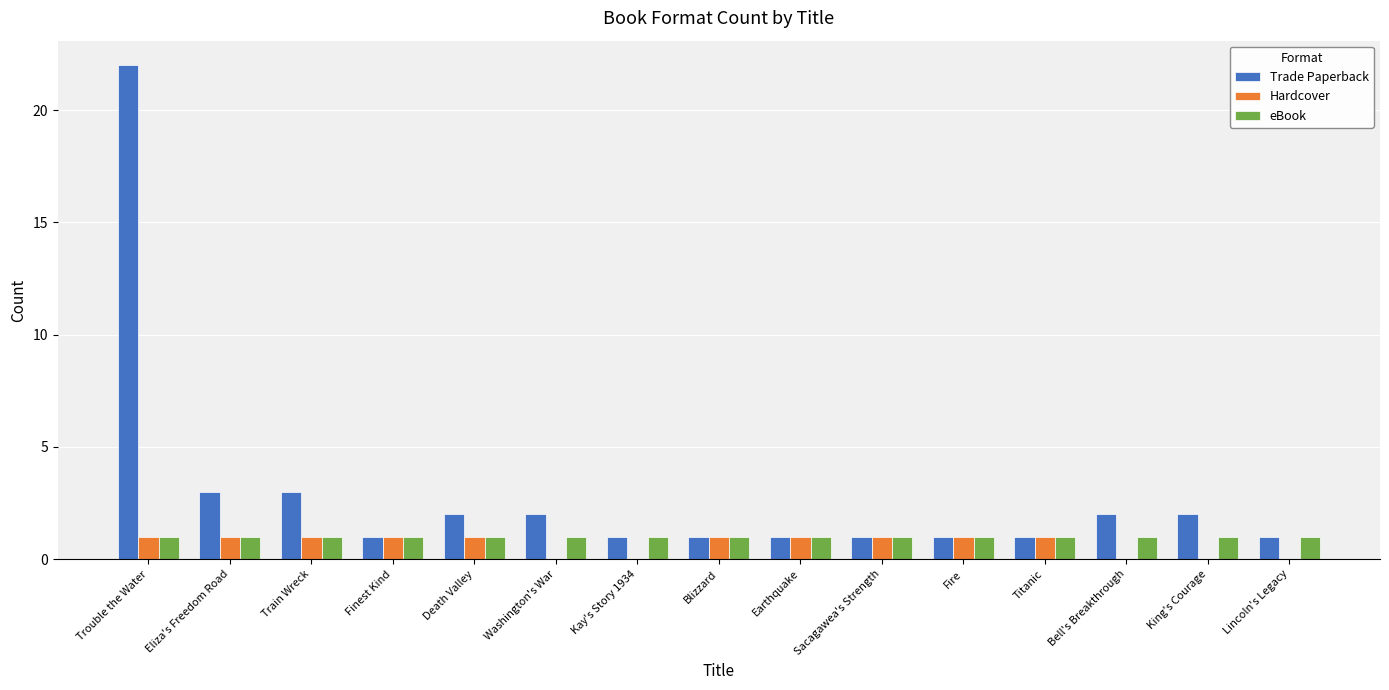

Which category has the highest value in the Trade Paperback series?

Trouble the Water